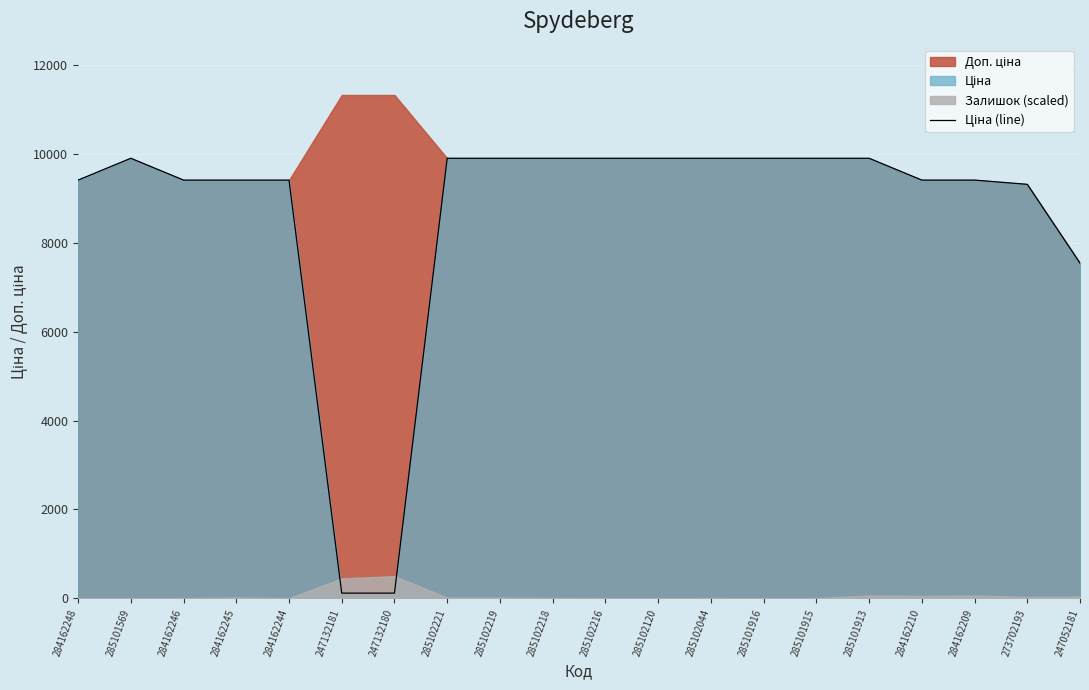

How many lines are shown in the chart?

1